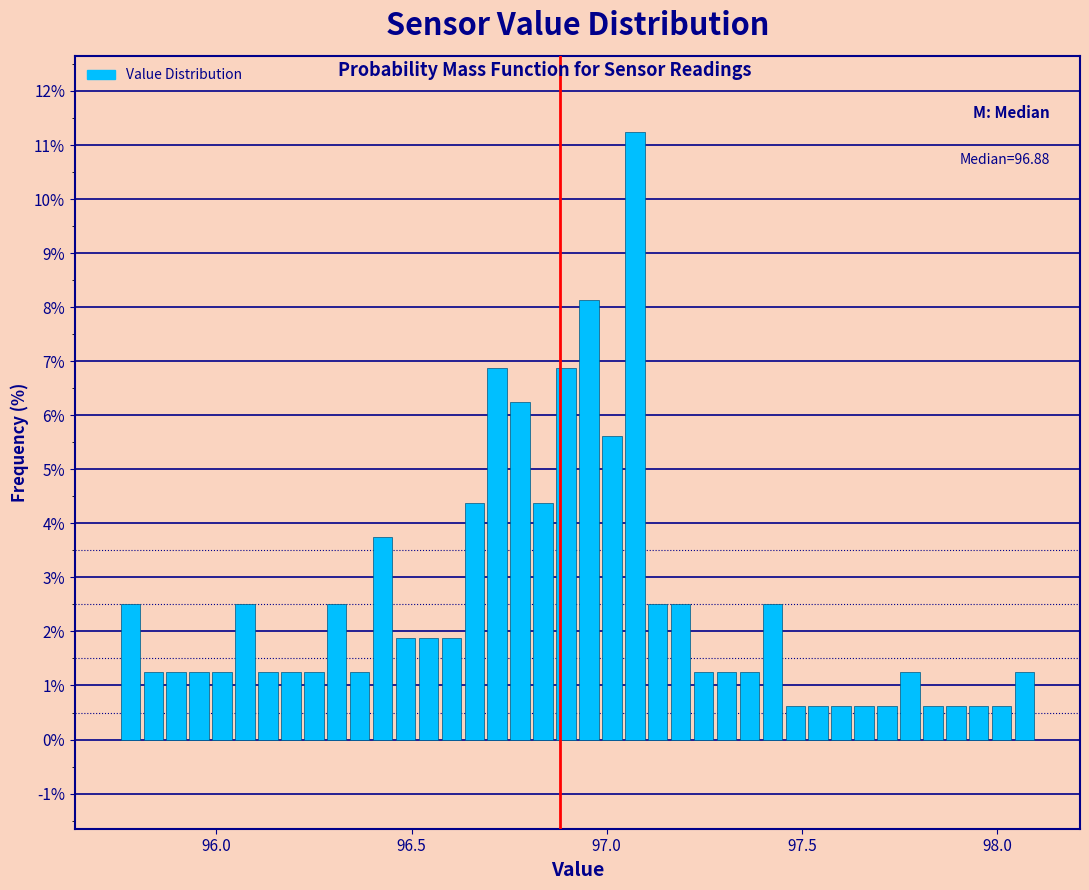

Read against the x-axis, roughly where is the centre of the tallest bar?

97.05